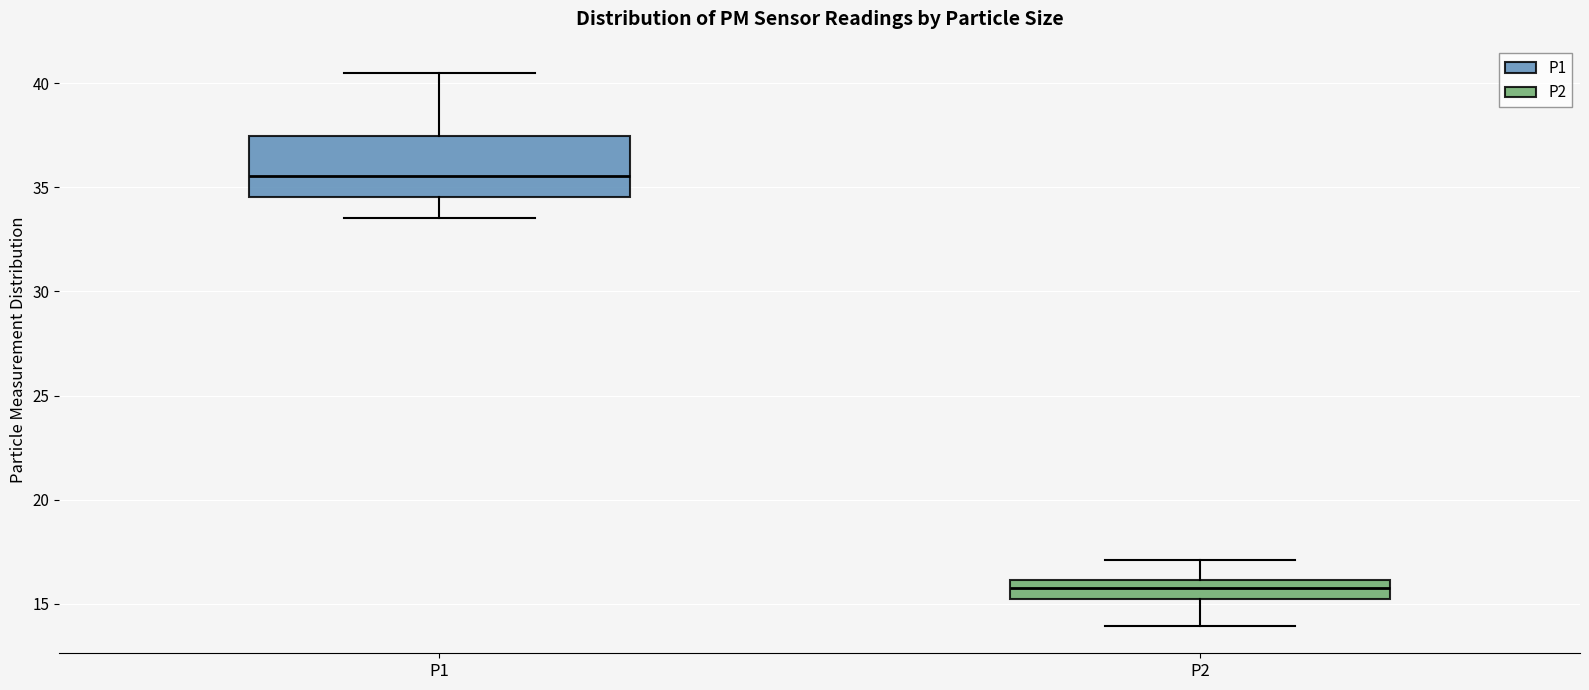

Reading left to right, read every box against the y-axis: the position of its median line, the range the box covers, and the ends of its whiskers. The values are not printed on the chart, so give them approximately, as read against the axis.

P1: median 35.5, box 34.5 to 37.5, whiskers 33.5 to 40.5
P2: median 16.0 (inside the box), box 15.5 to 16.0, whiskers 14.0 to 17.0